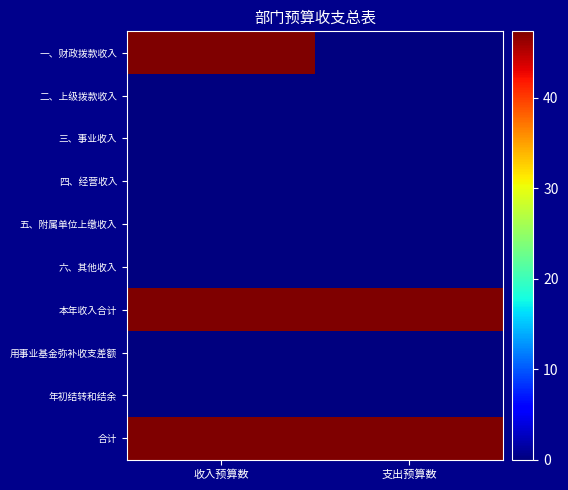

Reading left to right, extract all data points from this chart.

一、财政拨款收入: 收入预算数=47.3	支出预算数=0.0
二、上级拨款收入: 收入预算数=0.0	支出预算数=0.0
三、事业收入: 收入预算数=0.0	支出预算数=0.0
四、经营收入: 收入预算数=0.0	支出预算数=0.0
五、附属单位上缴收入: 收入预算数=0.0	支出预算数=0.0
六、其他收入: 收入预算数=0.0	支出预算数=0.0
本年收入合计: 收入预算数=47.3	支出预算数=47.3
用事业基金弥补收支差额: 收入预算数=0.0	支出预算数=0.0
年初结转和结余: 收入预算数=0.0	支出预算数=0.0
合计: 收入预算数=47.3	支出预算数=47.3